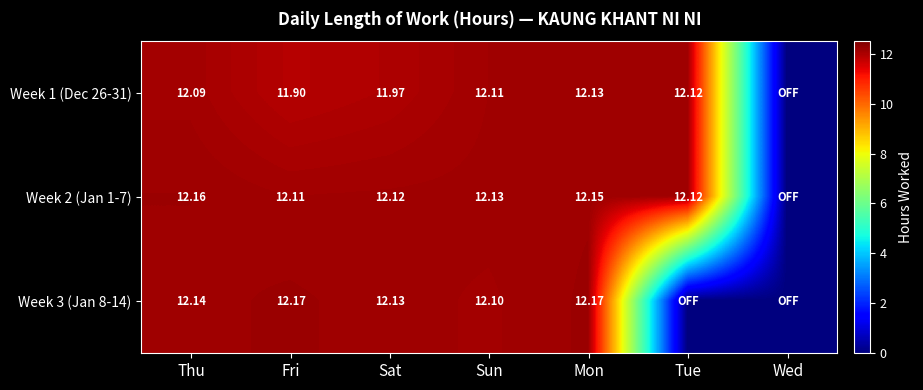

Is the value of Week 3 (Jan 8-14) at Sun greater than the value of Week 1 (Dec 26-31) at Sat?

Yes